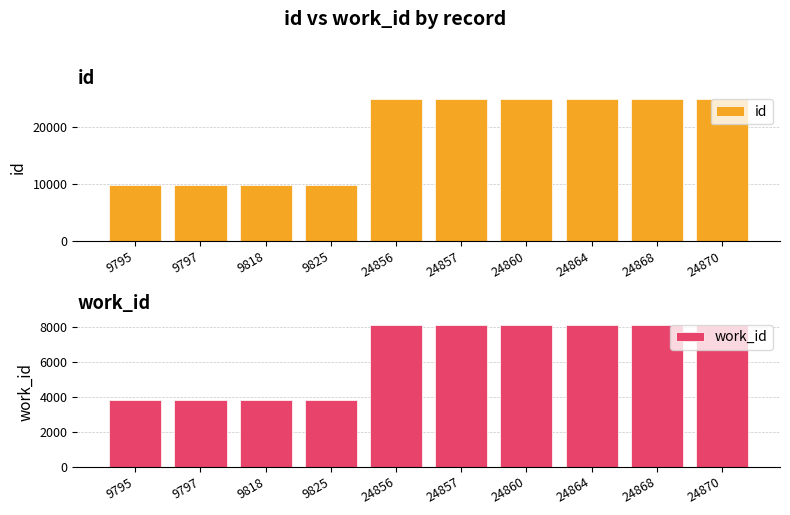

List the series in order of their overall mean, highest first.

id, work_id